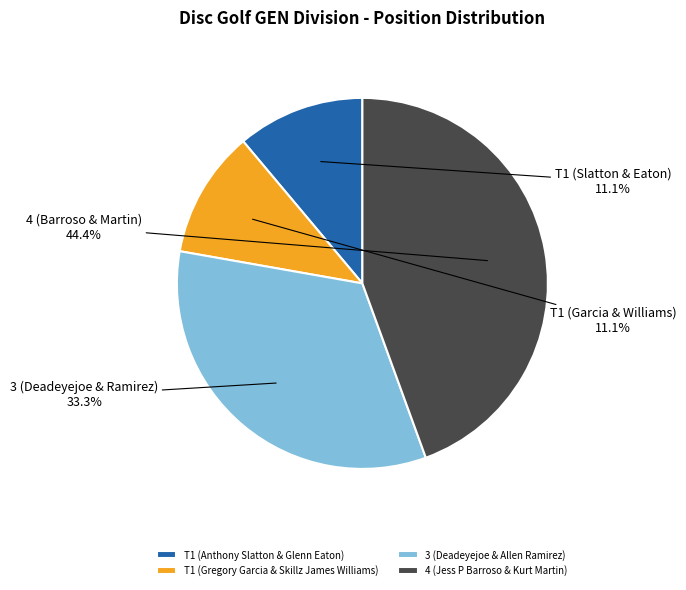

To the nearest percent, what is the combined percentage of 4 (Jess P Barroso & Kurt Martin) and 3 (Deadeyejoe & Allen Ramirez)?

78%